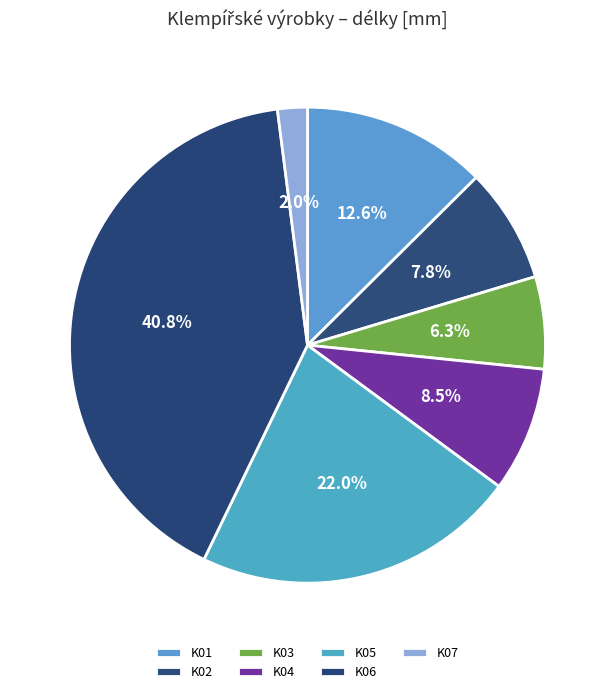

True or false: K02 accounts for 22% of the total.

False